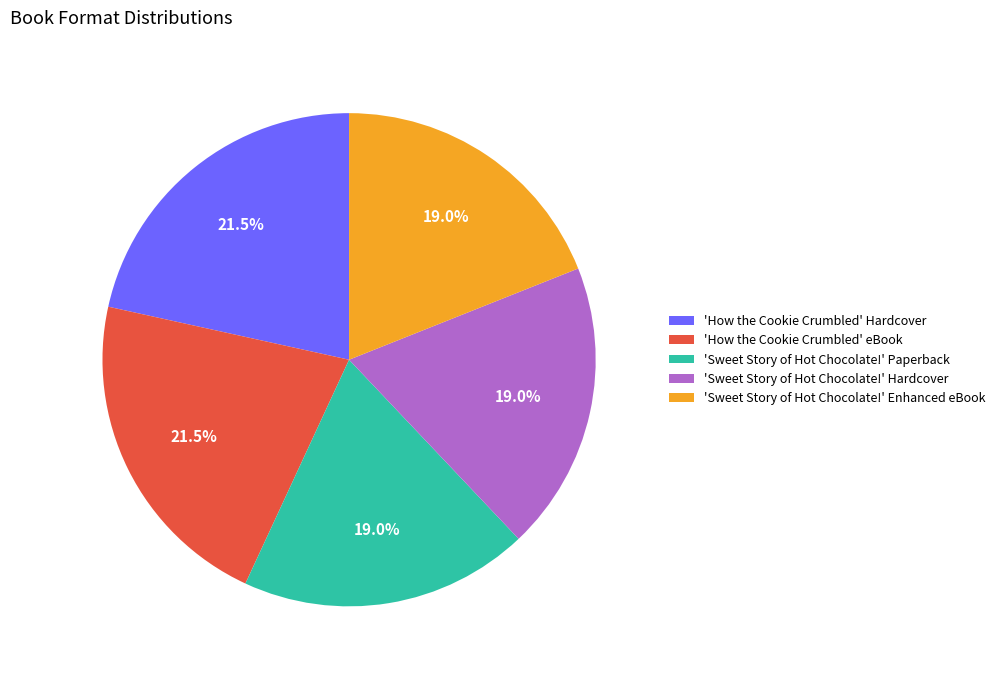

To the nearest percent, what is the average slice percentage?

20%